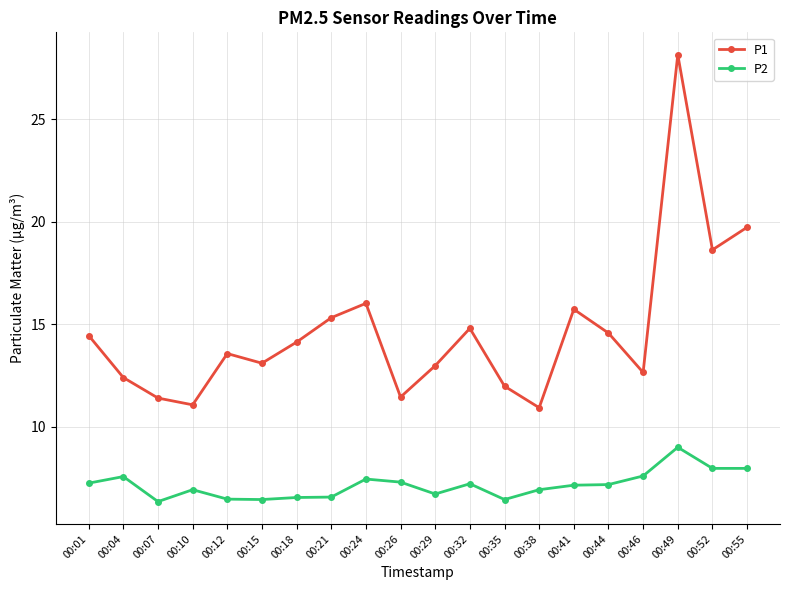

Rank the series at 00:04 from lowest to highest value.

P2, P1